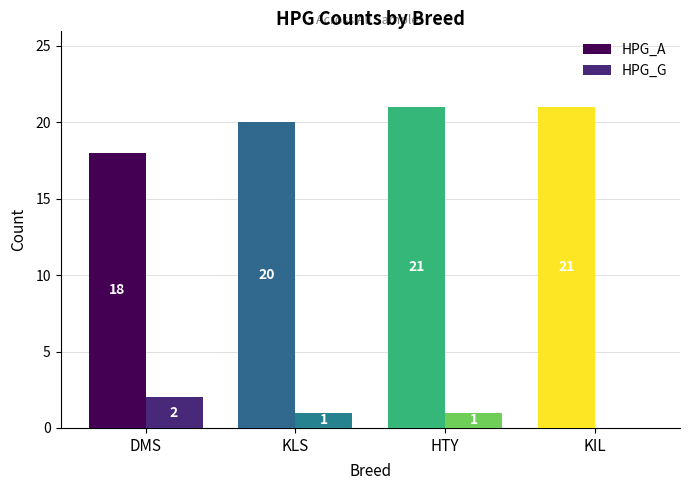

How many HPG_A values are between 20 and 21?

3